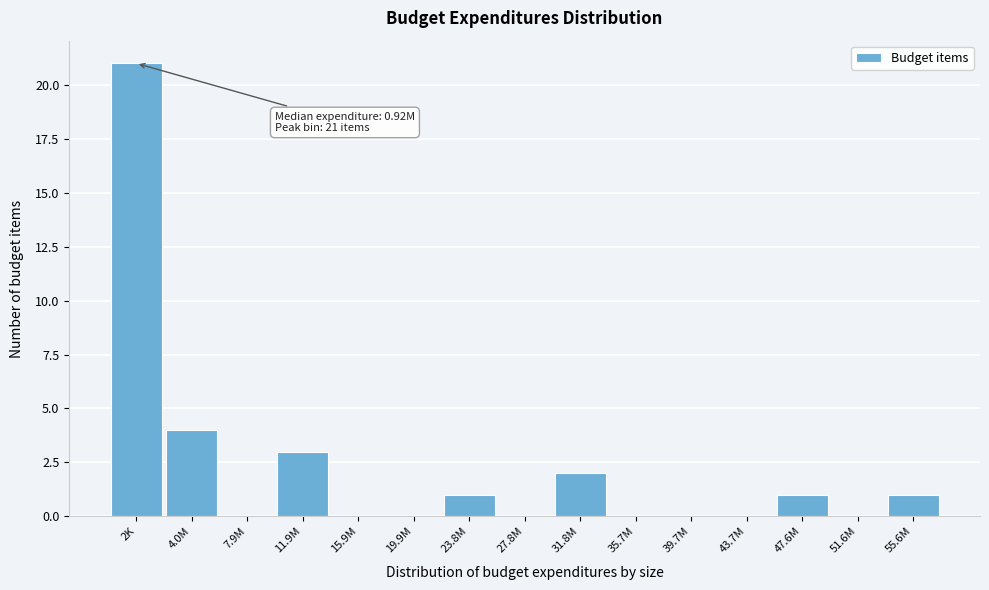

Reading left to right, transcribe all the data shown in this chart.

2K=21	4.0M=4	7.9M=0	11.9M=3	15.9M=0	19.9M=0	23.8M=1	27.8M=0	31.8M=2	35.7M=0	39.7M=0	43.7M=0	47.6M=1	51.6M=0	55.6M=1